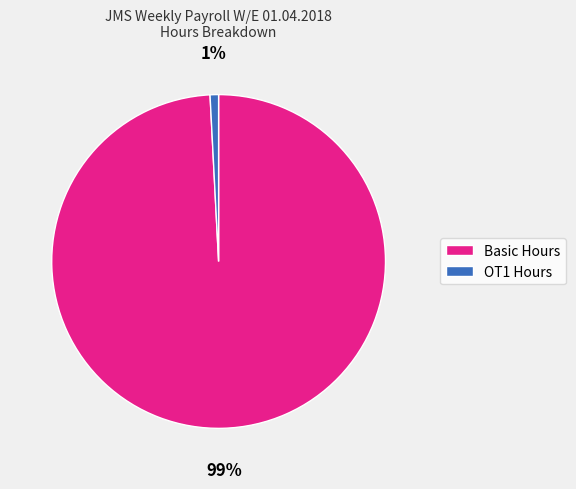

Is there any slice that represents more than half of the pie?

Yes